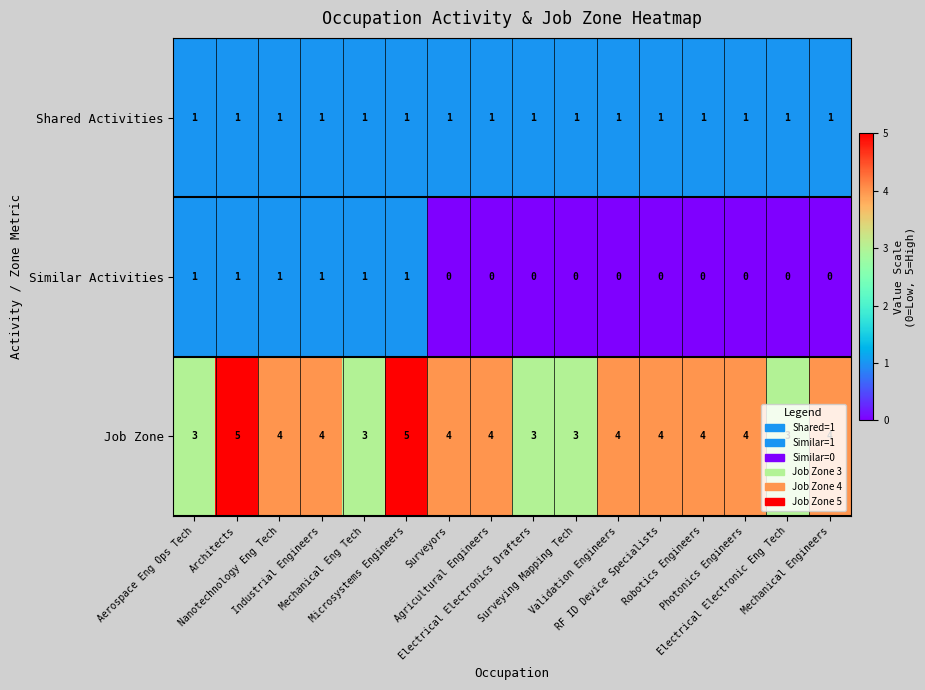

What is the sum of all Shared Activities values?

16